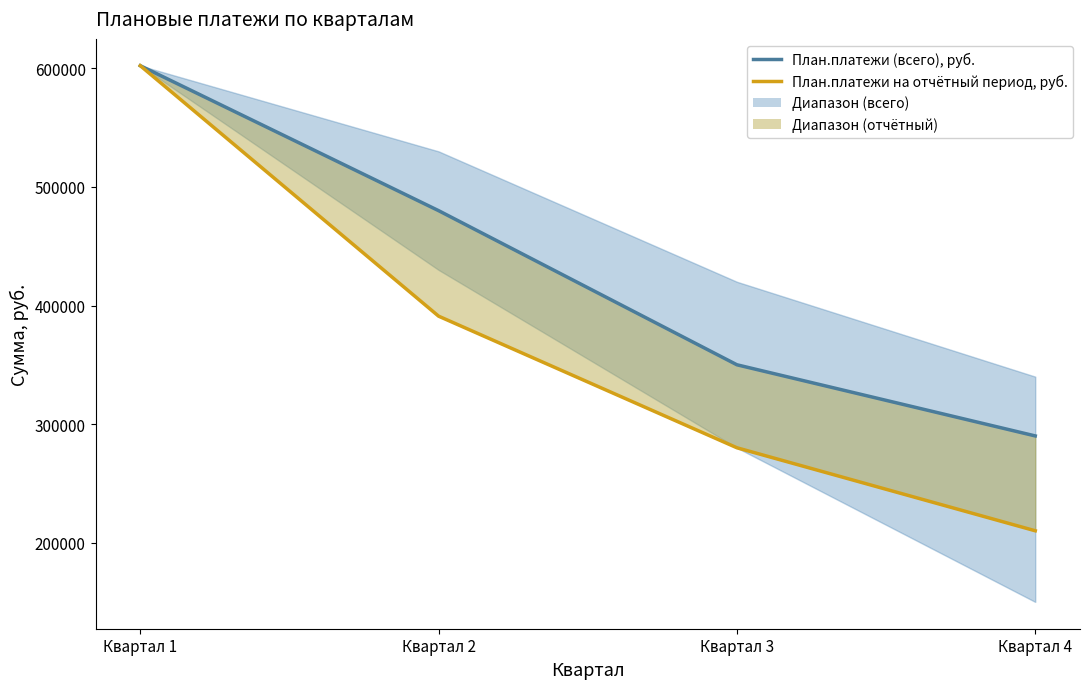

True or false: План.платежи на отчётный период, руб. has a value of 186272 at Квартал 3.

False